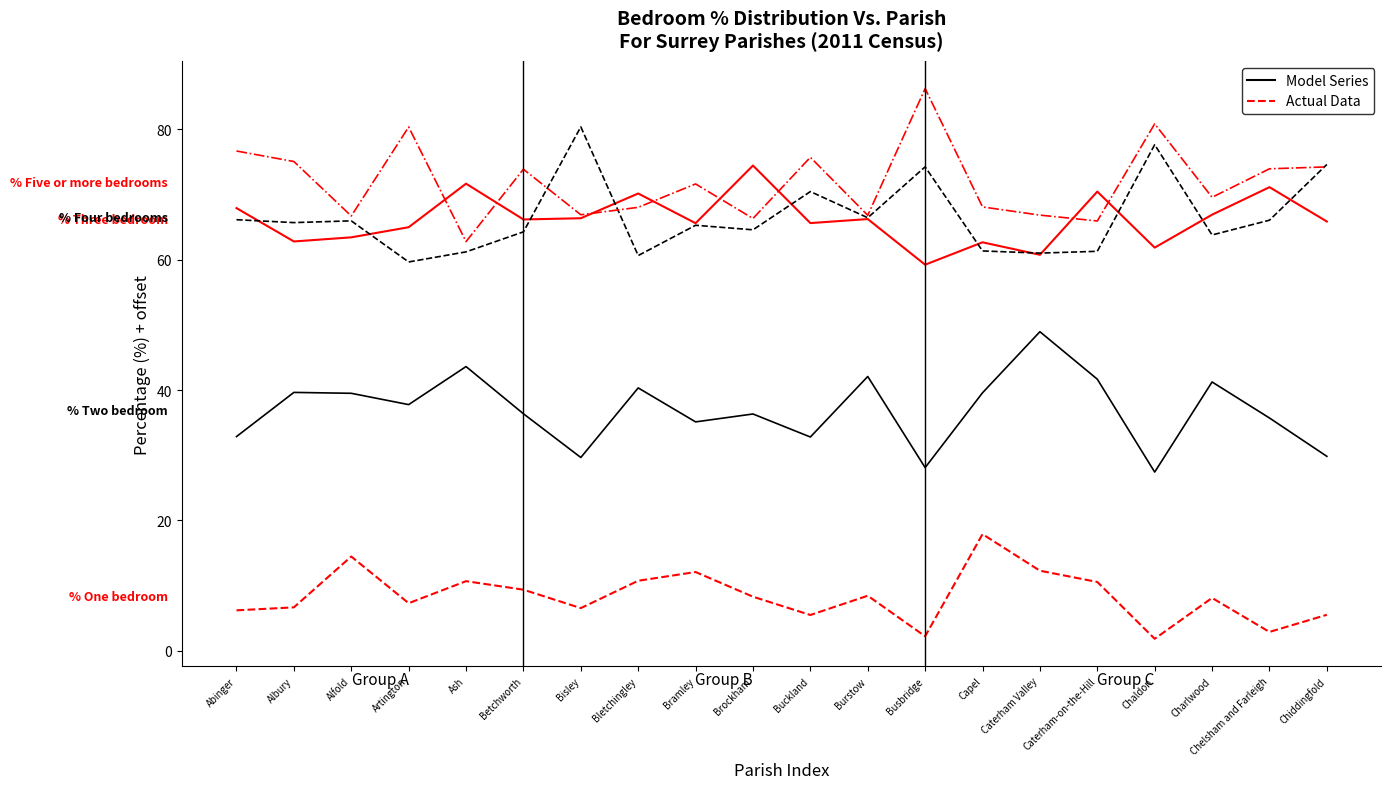

What is the total value across all series at Artington?

250.0